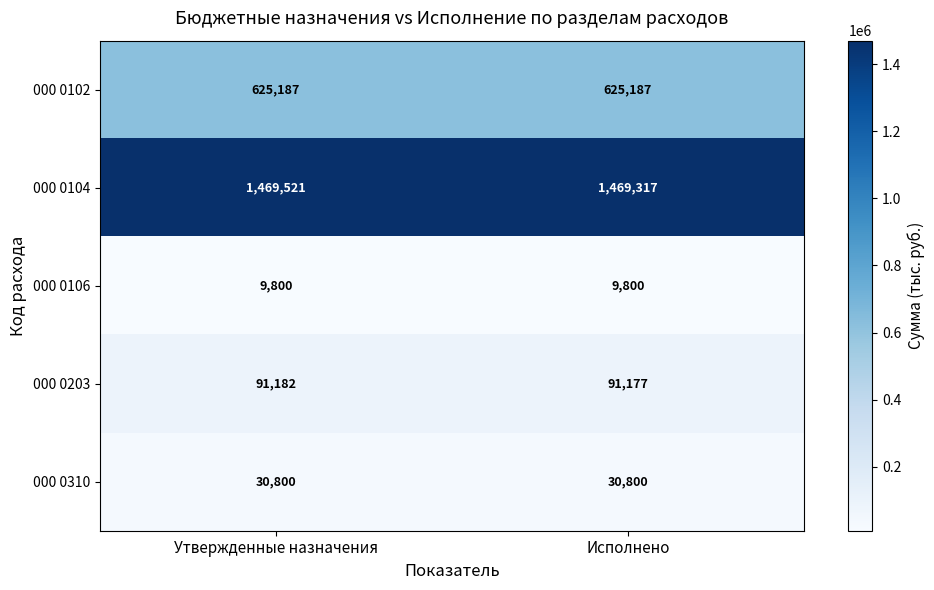

Count the number of categories in the chart.

2